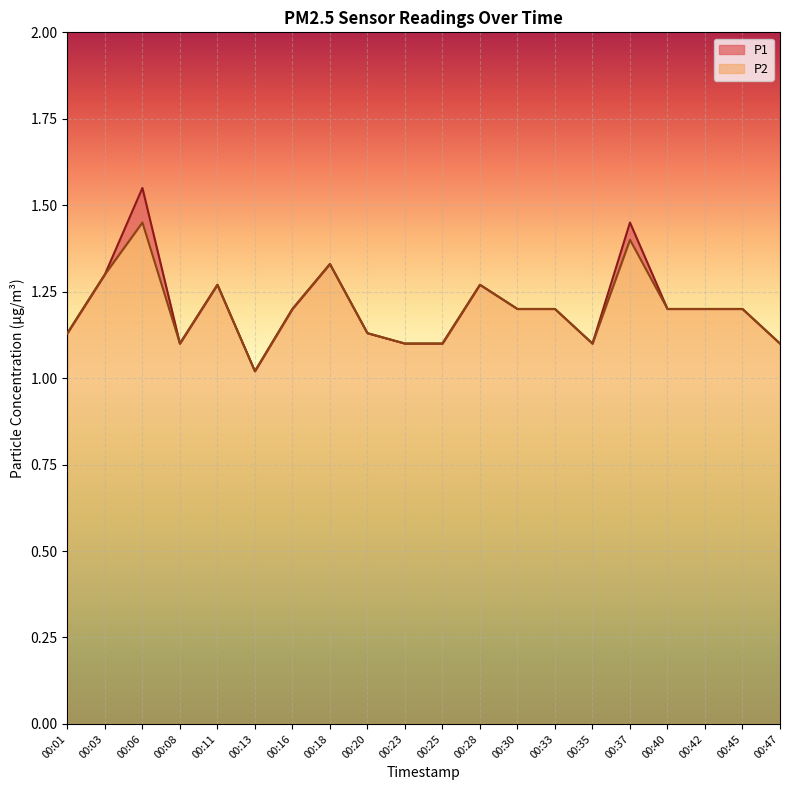

What is the value of the P1 point at the 2nd from the left?

1.3